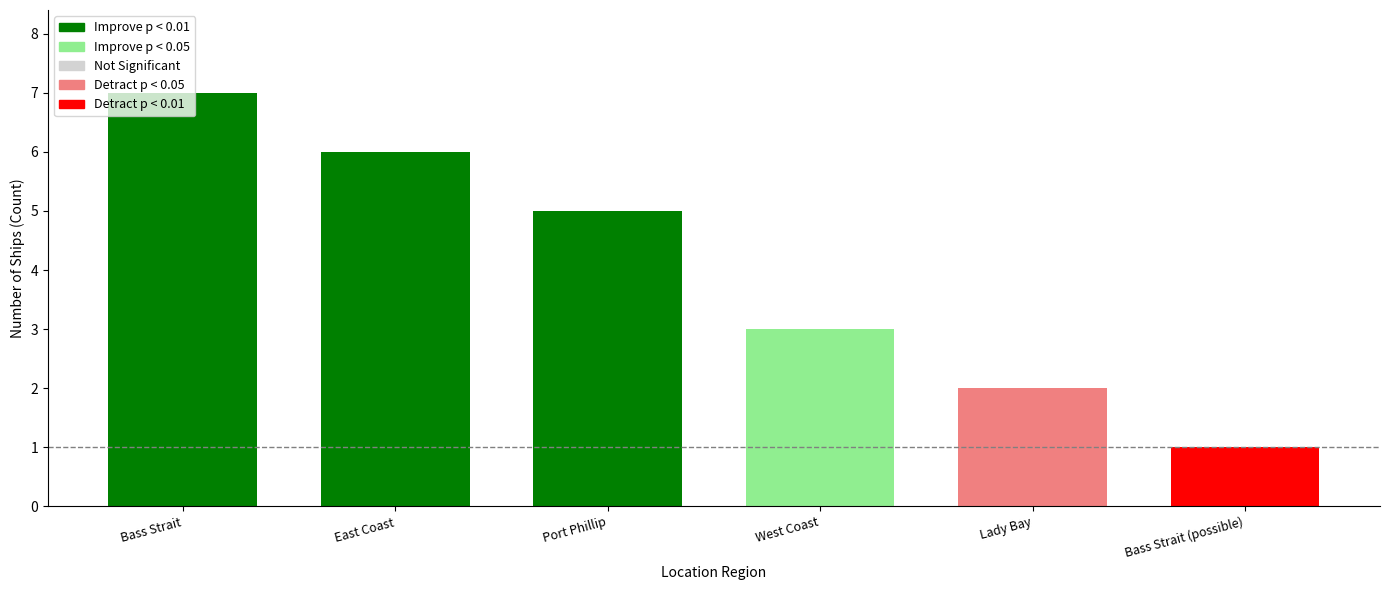

Are the bars horizontal?

No